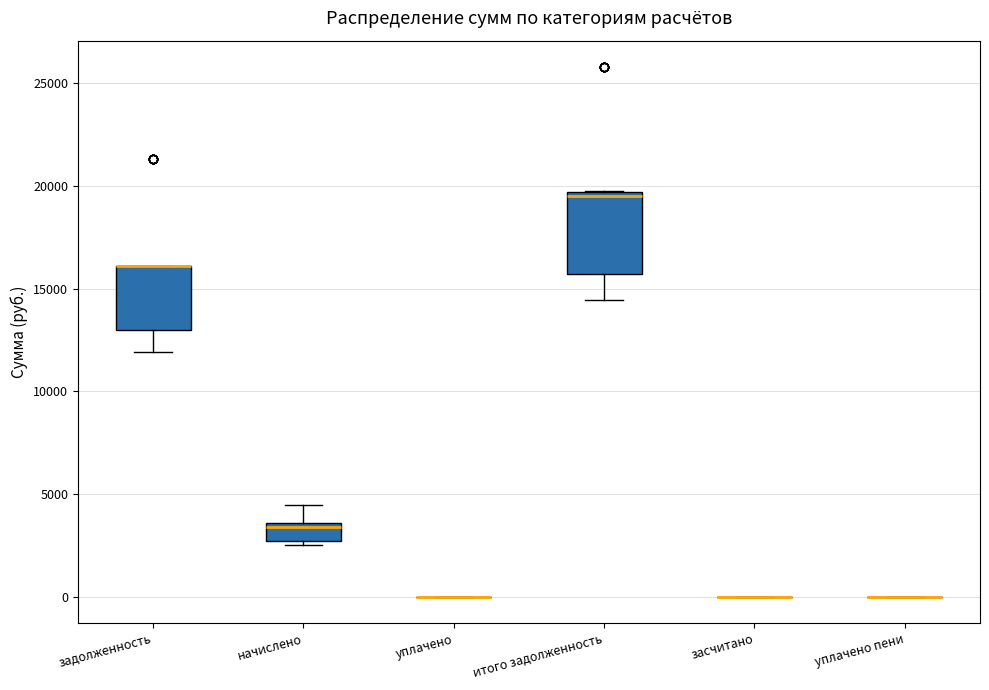

Which box is the tallest, from its lower edge to its upper edge?

итого задолженность